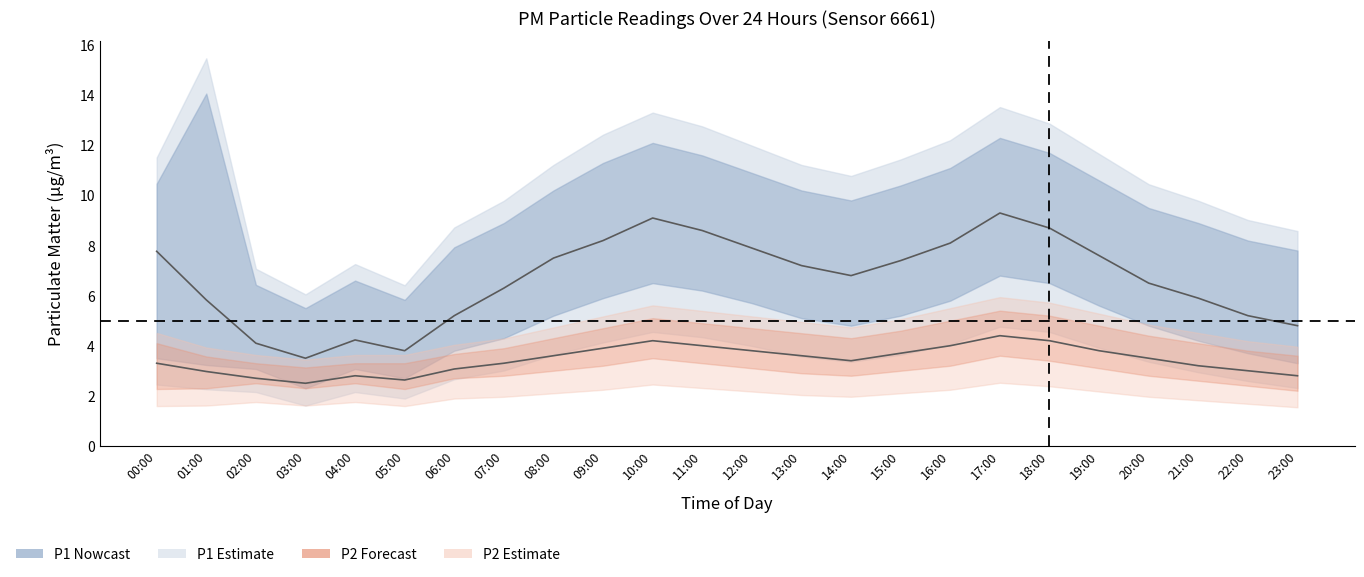

True or false: P1_upper and P1 intersect in this chart.

False